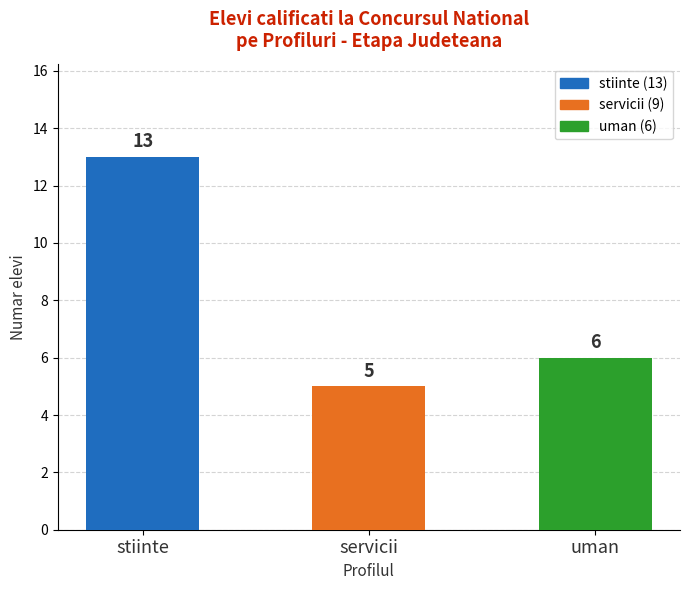

Reading left to right, list all the values displayed in this chart.

13	5	6